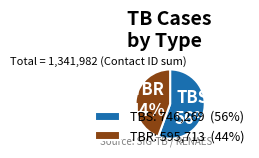

To the nearest percent, what is the average slice percentage?

50%